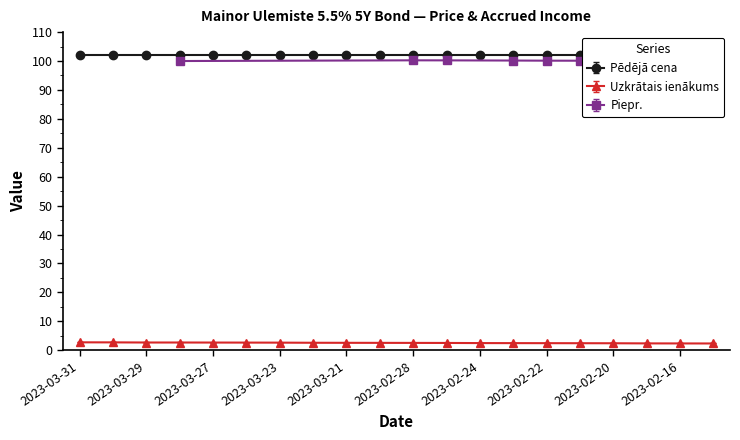

The Uzkrātais ienākums series shows 2.6 at 2023-03-23. True or false?

True